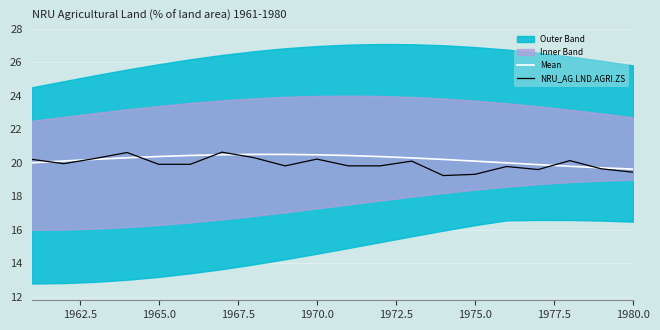

The Mean series shows 20.5 at 1970.0. True or false?

True